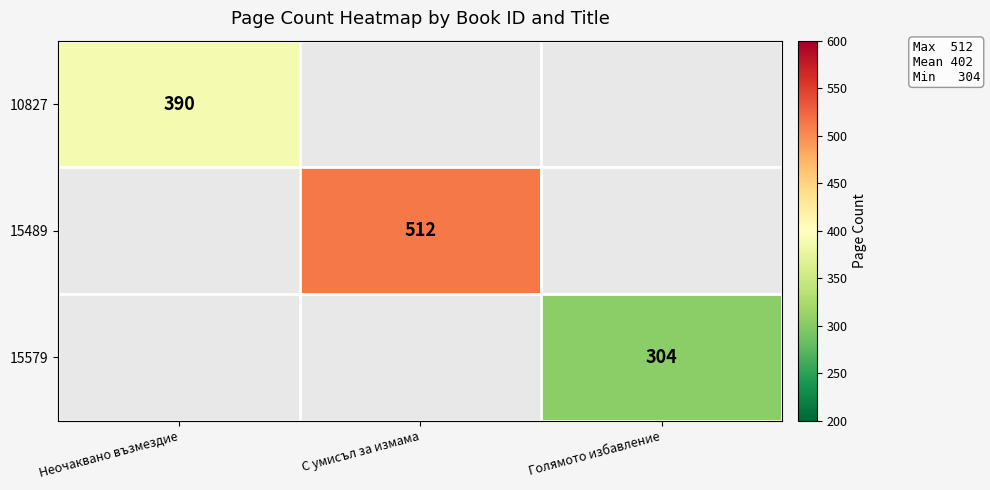

The value of 10827 at Неочаквано възмездие is 235. True or false?

False